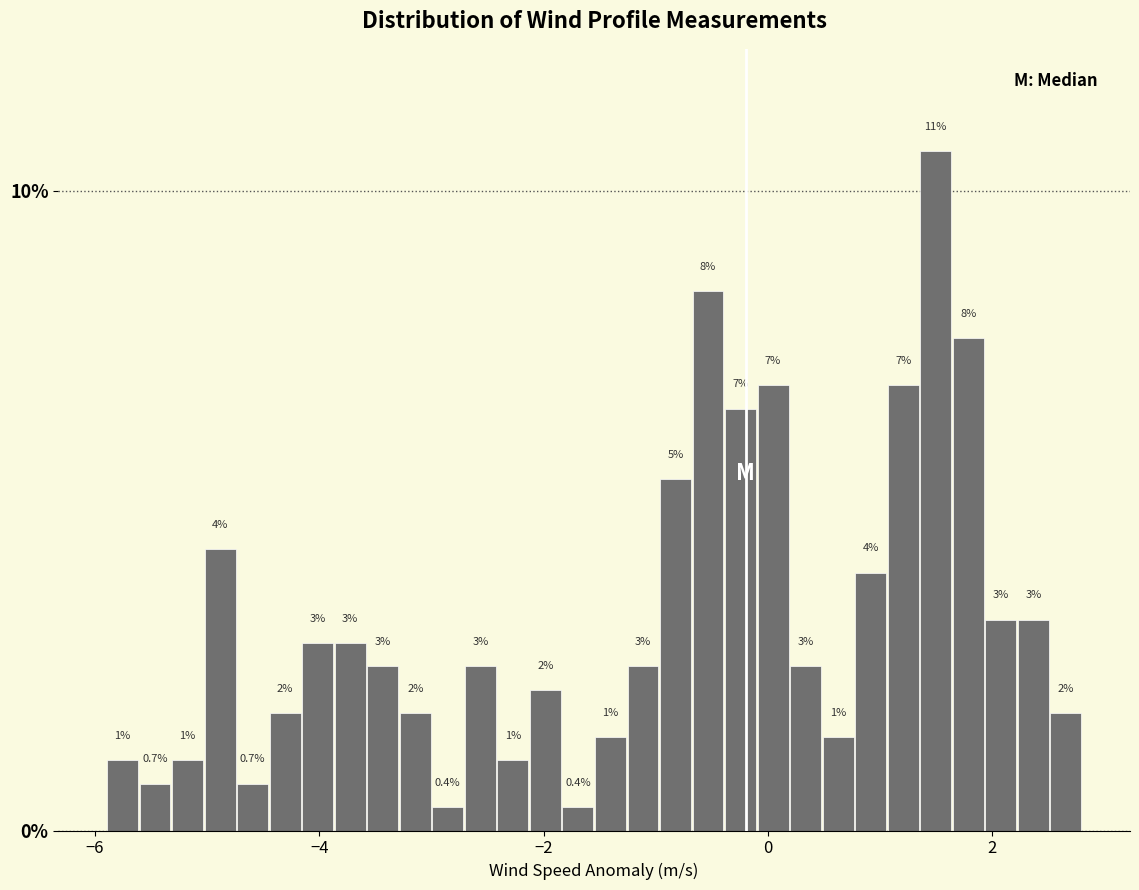

Read against the x-axis, roughly where is the centre of the tallest bar?

1.4